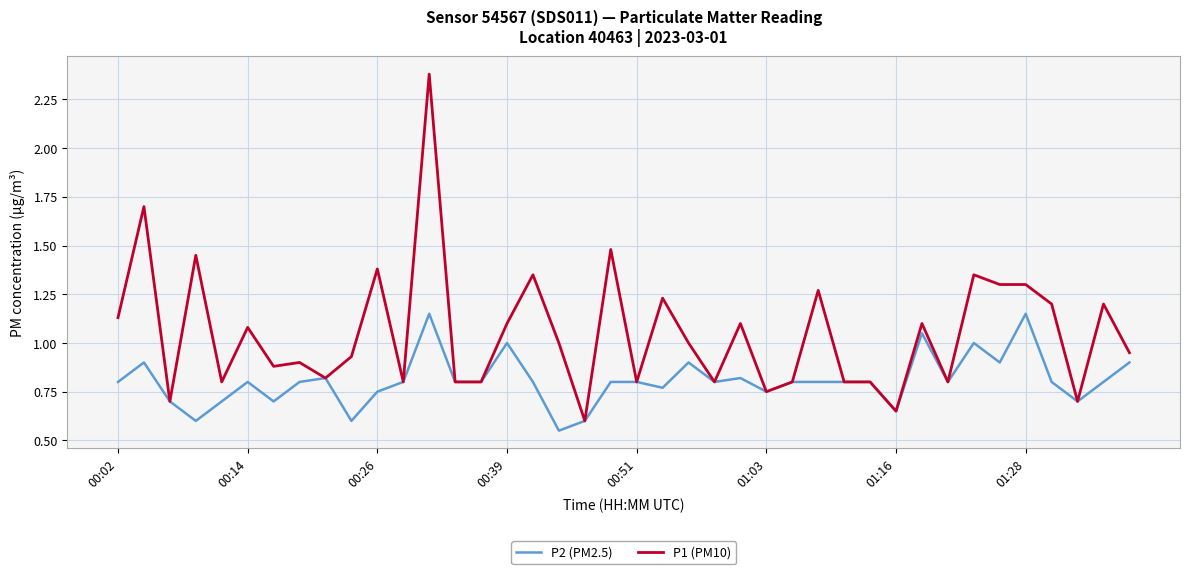

Which series has the widest spread of values?

P1 (PM10)